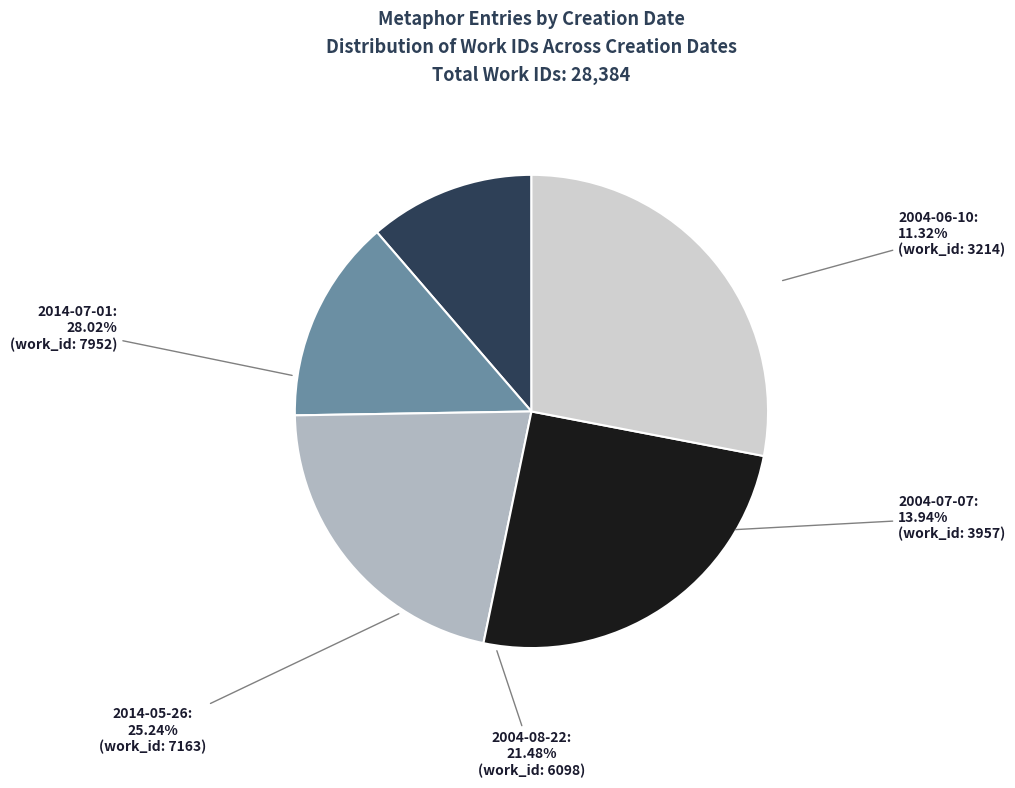

Does any single category account for the majority?

No